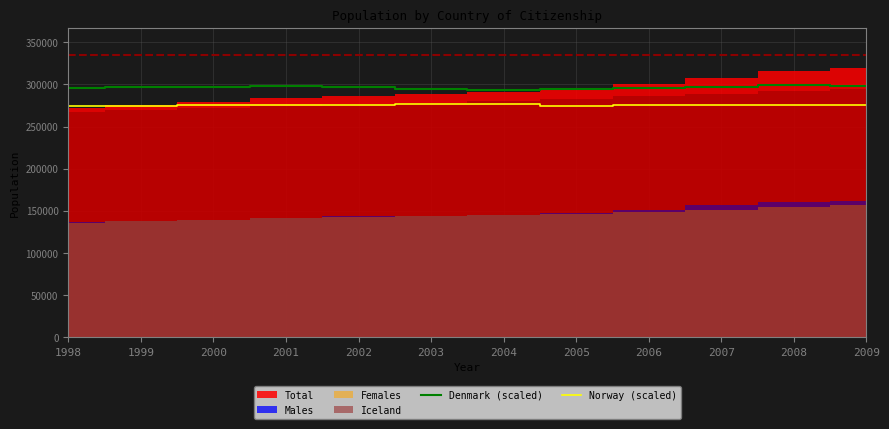

The value of Denmark (scaled) at 2007 is 185706. True or false?

False